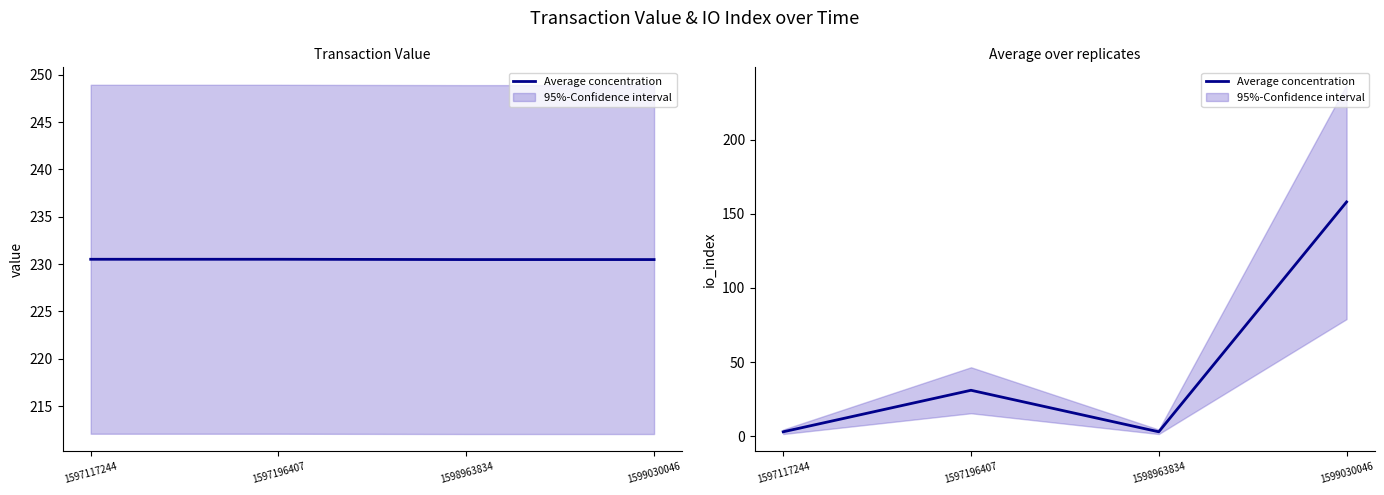

Between 1598963834 and 1597196407, which is larger?

1597196407